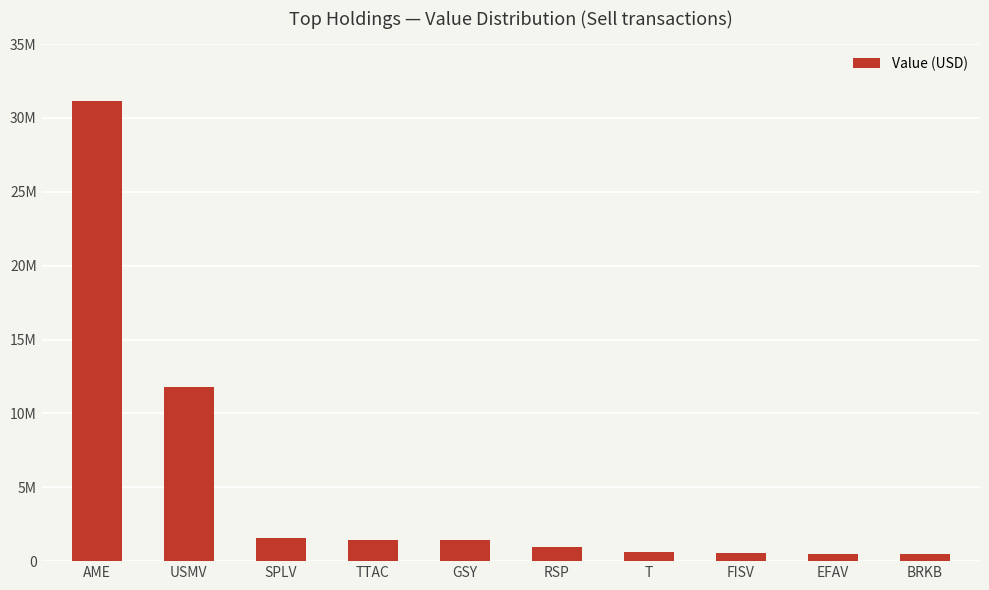

Where is the data nearest to the value 15817000?

USMV